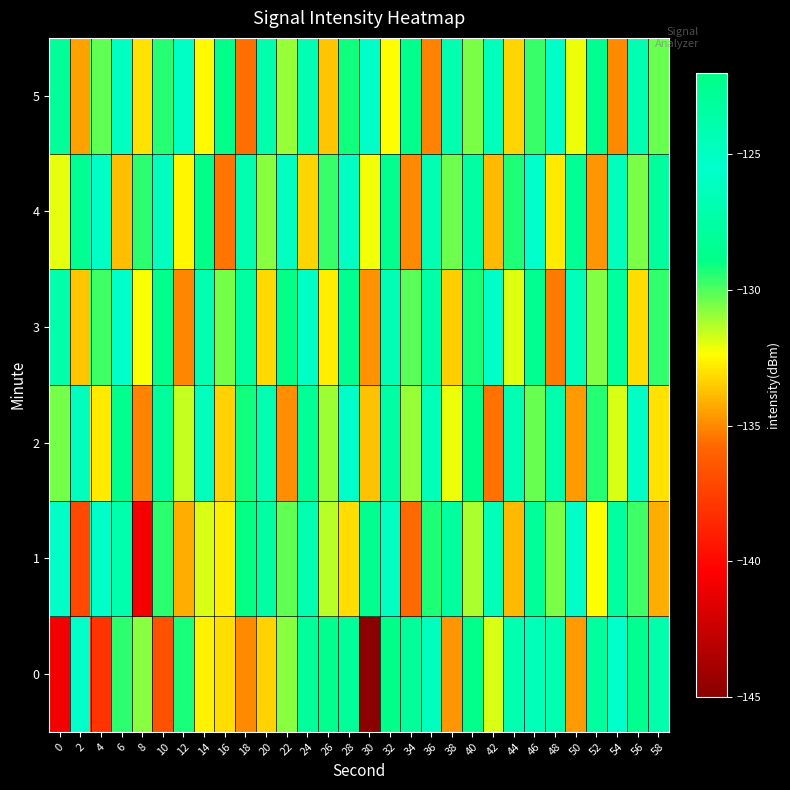

Between 6 and 28, which series saw the biggest shift?

4